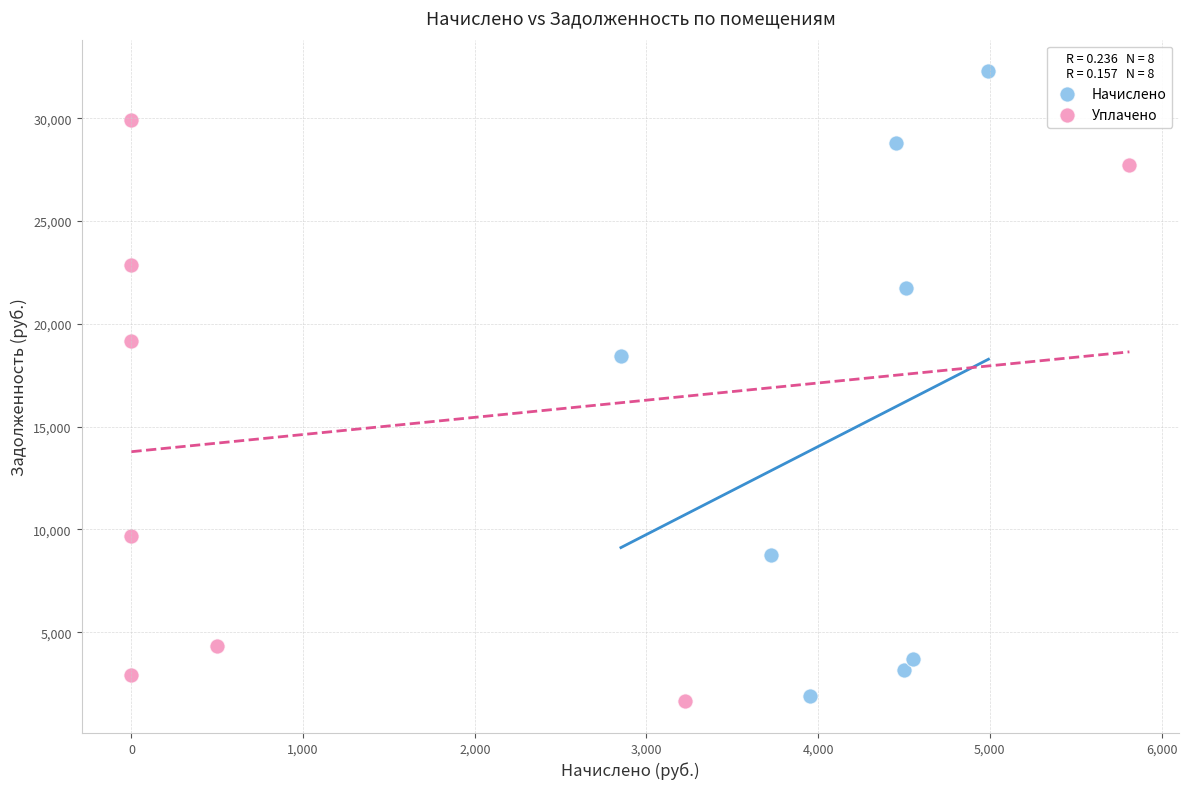

Which series contains the highest Y value?

Начислено